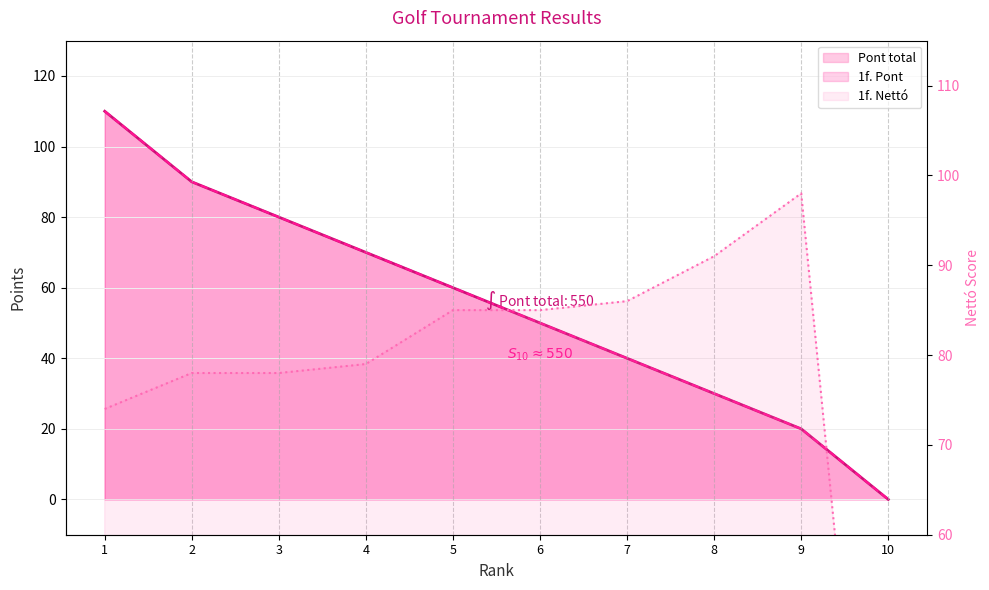

At 6, list the series in order from largest to smallest.

1f. Netto, Pont total, 1f. Pont